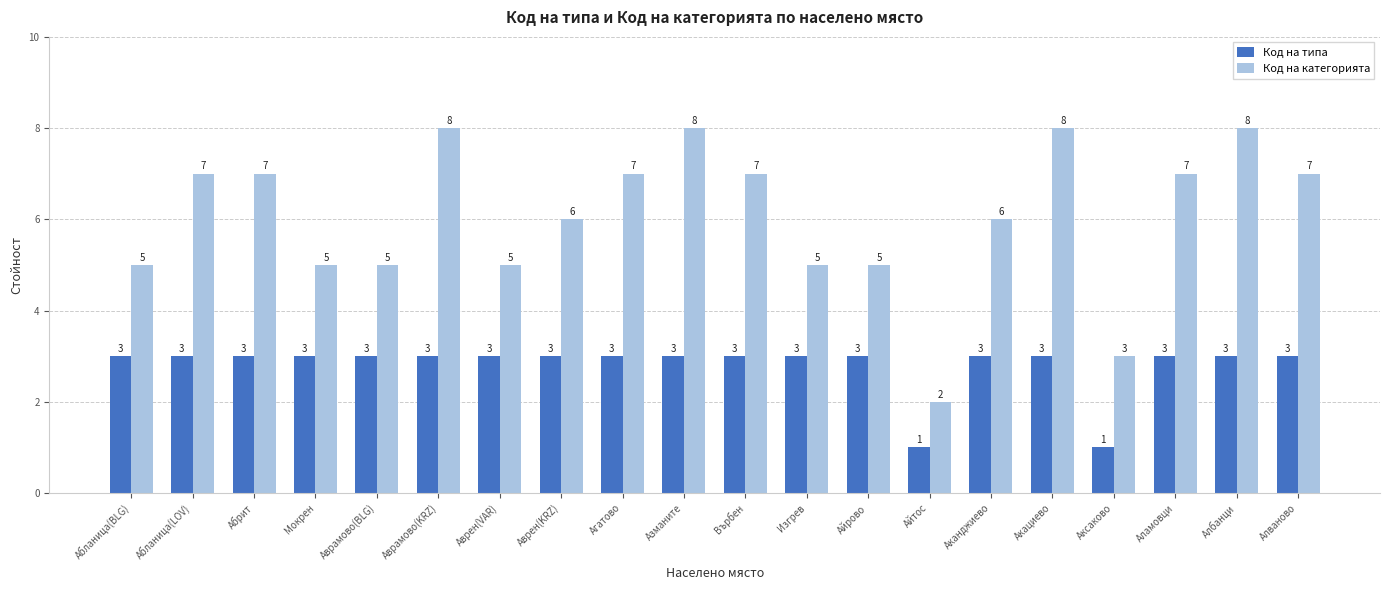

How many values in the Код на категорията series are below 7?

10